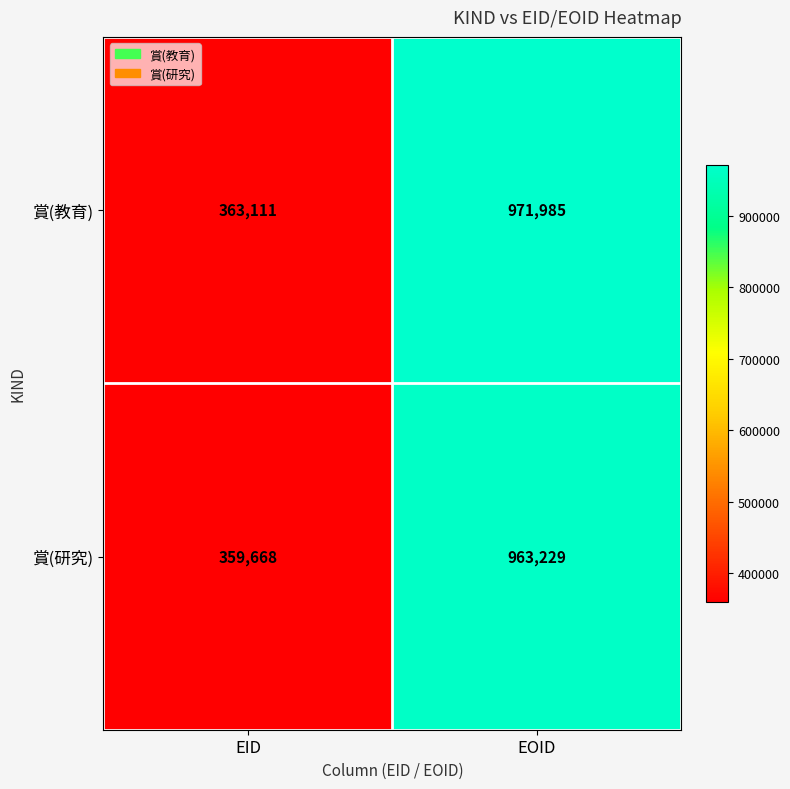

List the series in order of their overall mean, highest first.

賞(教育), 賞(研究)